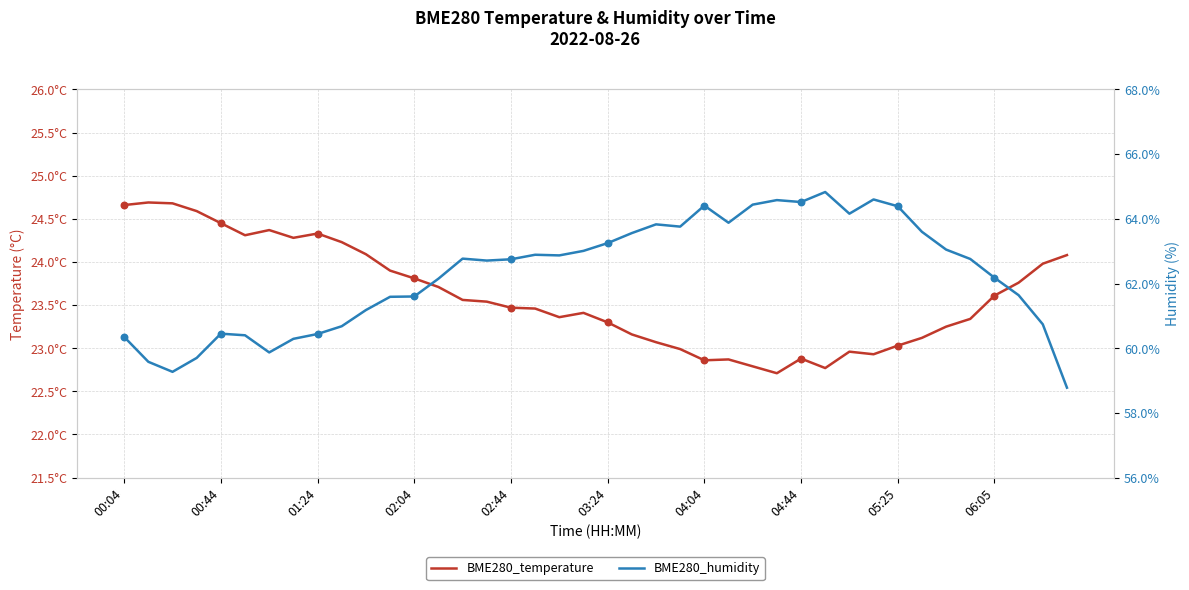

Which series has the largest total across all categories?

BME280_humidity